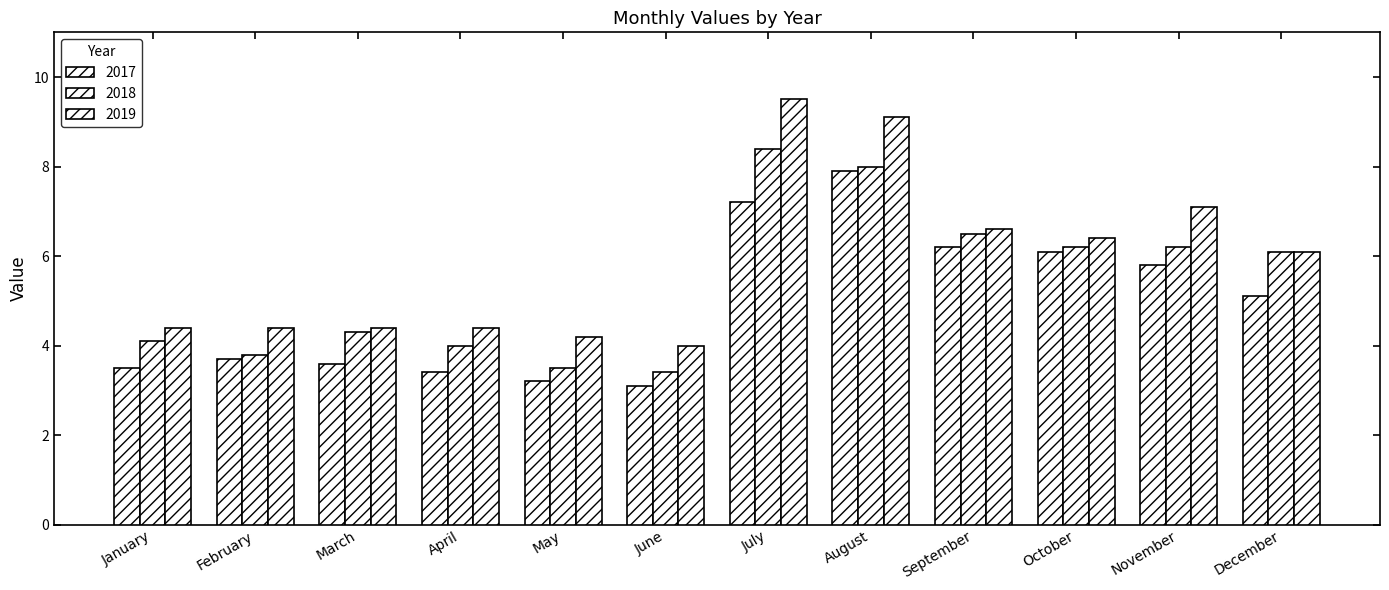

What is the sum of the 2017 values at September and July?

13.4